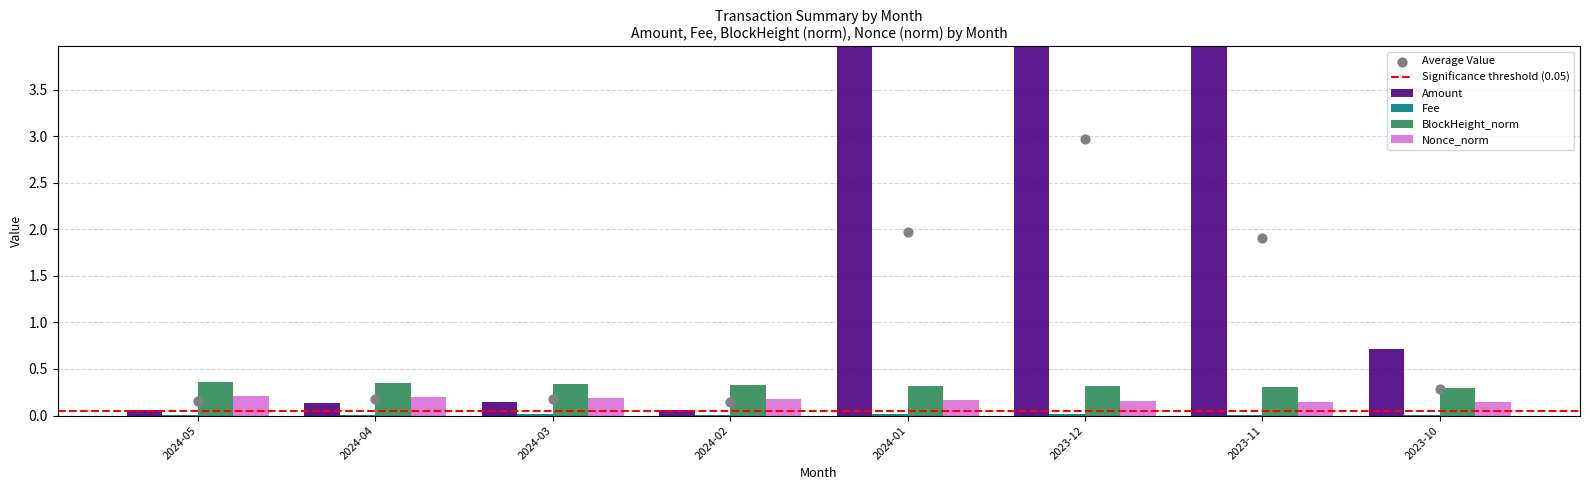

At which category is the sum across all series the highest?

2023-12